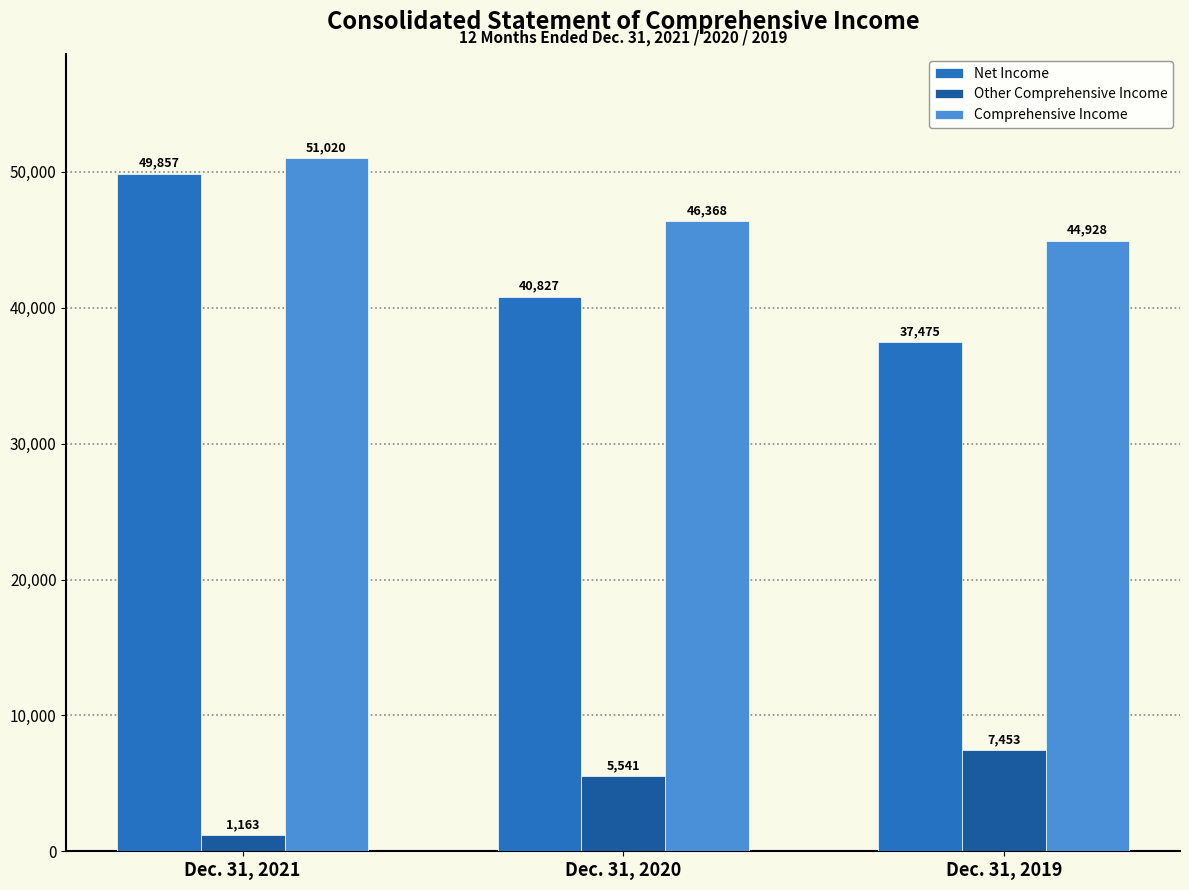

How many data points in Net Income are less than 40827?

1